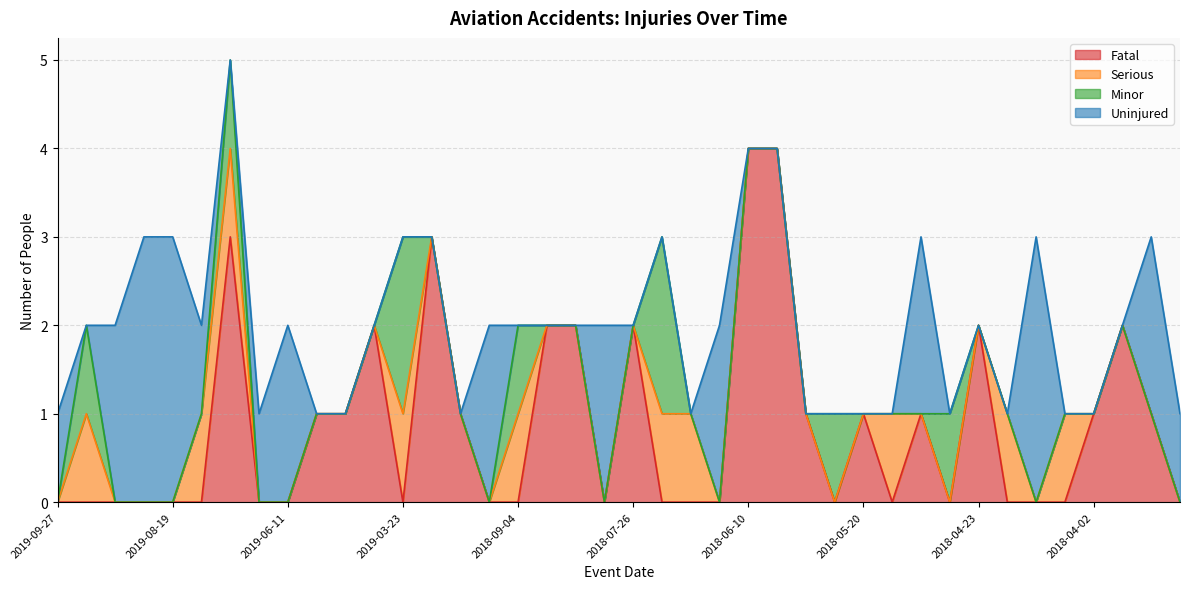

True or false: Fatal and Uninjured cross at least once.

True